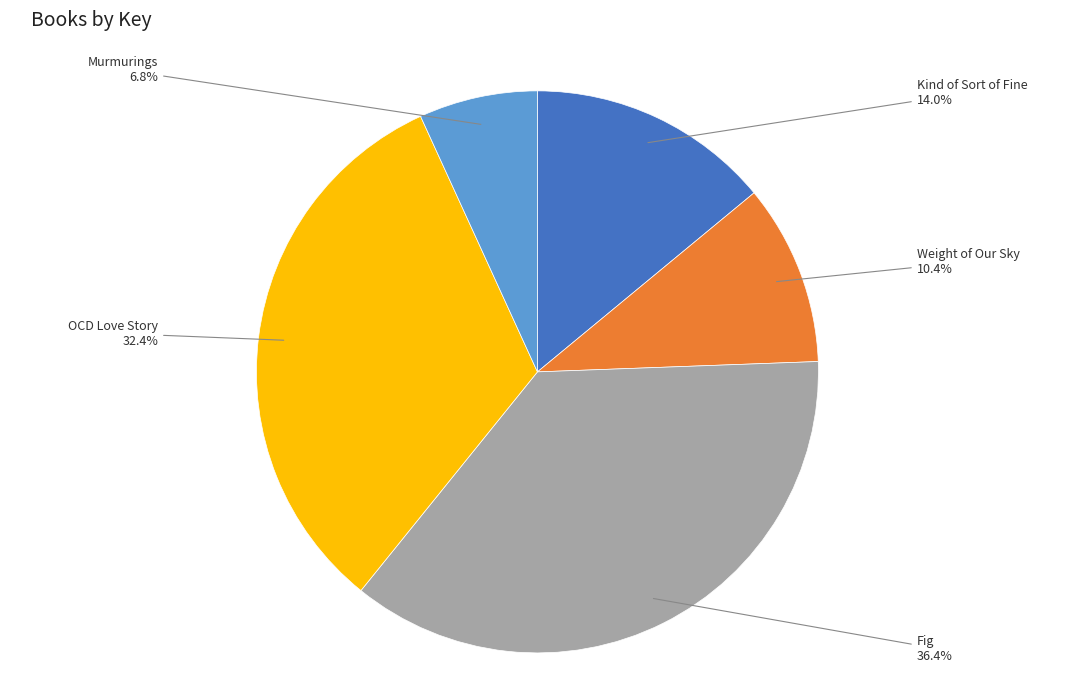

To the nearest percent, what percentage of the pie is Fig?

36%